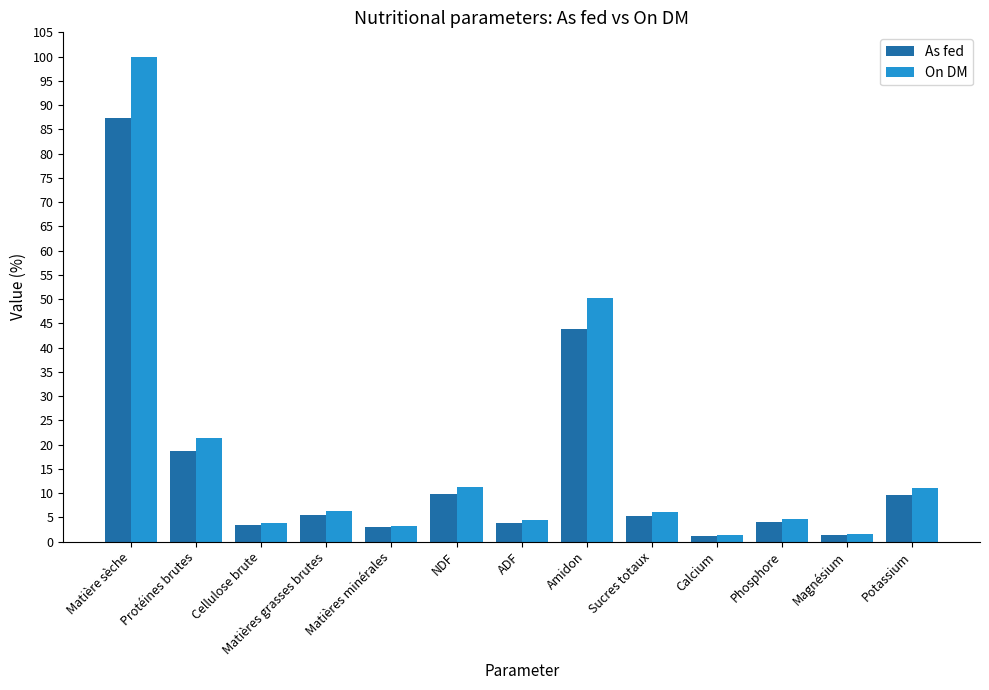

What are all the series names shown in the legend?

As fed, On DM